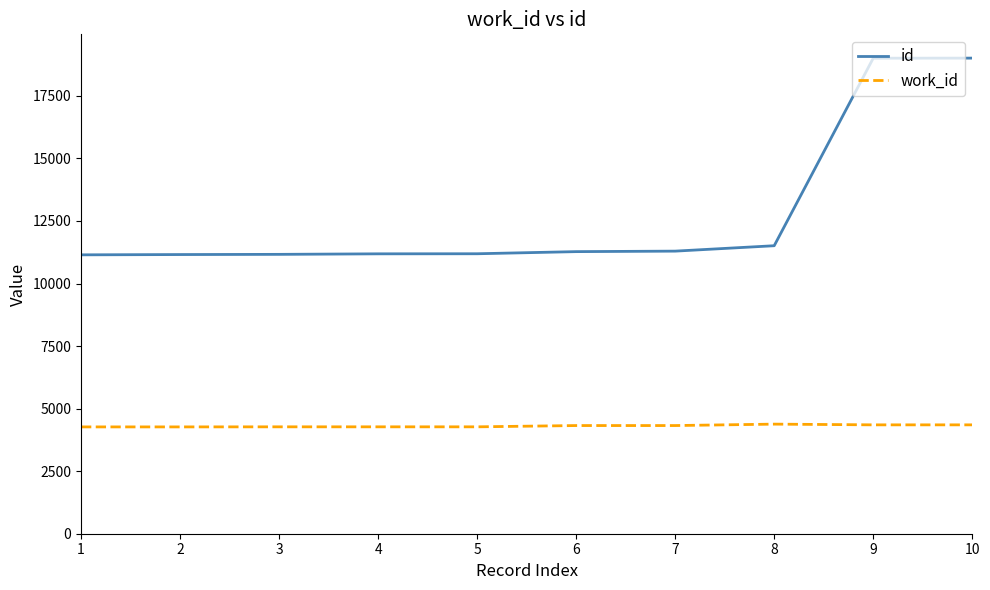

What is the smallest value displayed?

4269